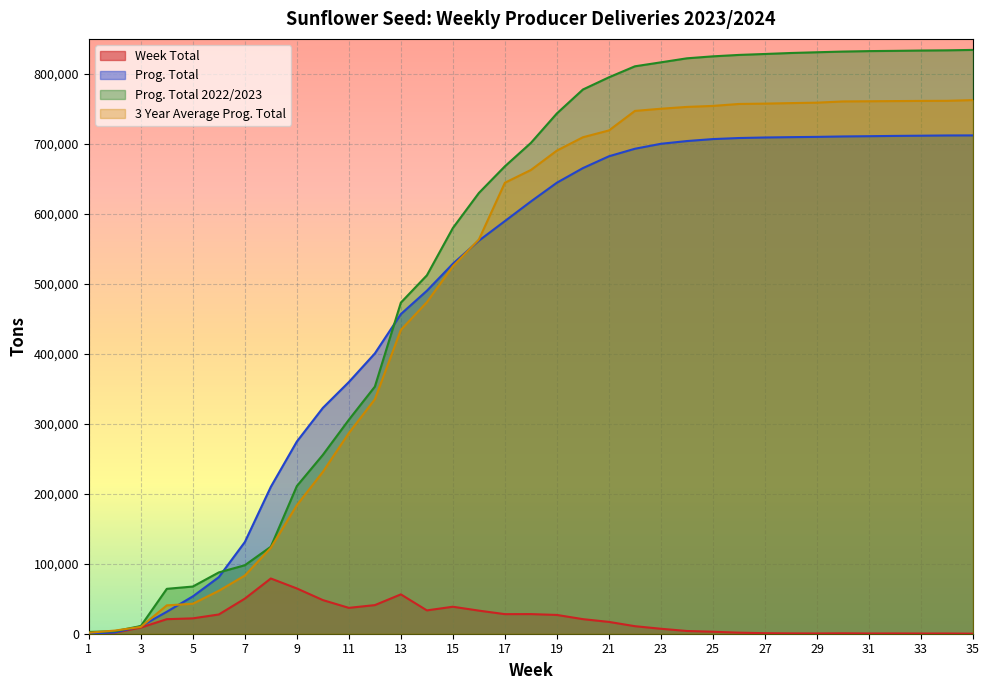

After their last crossing, which series has the higher values: 3 Year Average Prog. Total or Prog. Total 2022/2023?

Prog. Total 2022/2023